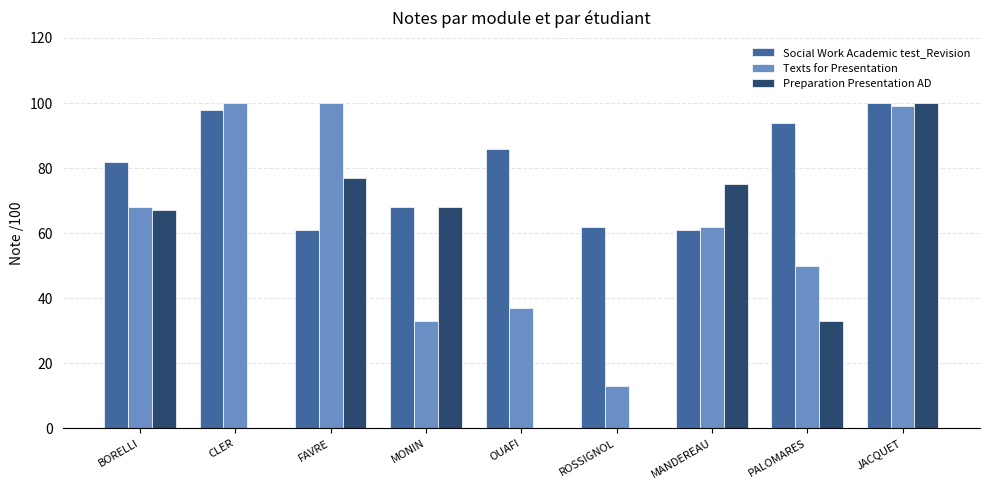

What value does the Texts for Presentation series have at JACQUET, to the nearest 5?

100